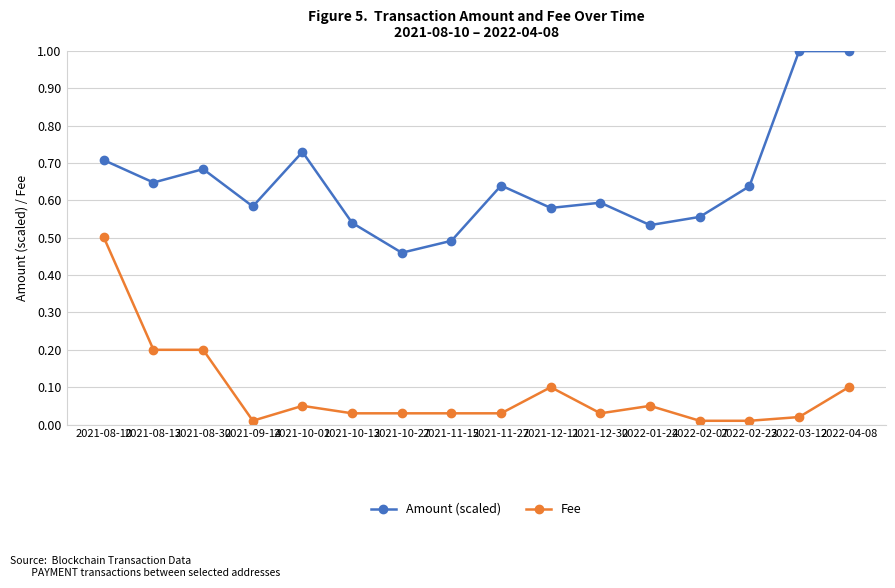

True or false: Fee and Amount (scaled) intersect in this chart.

False